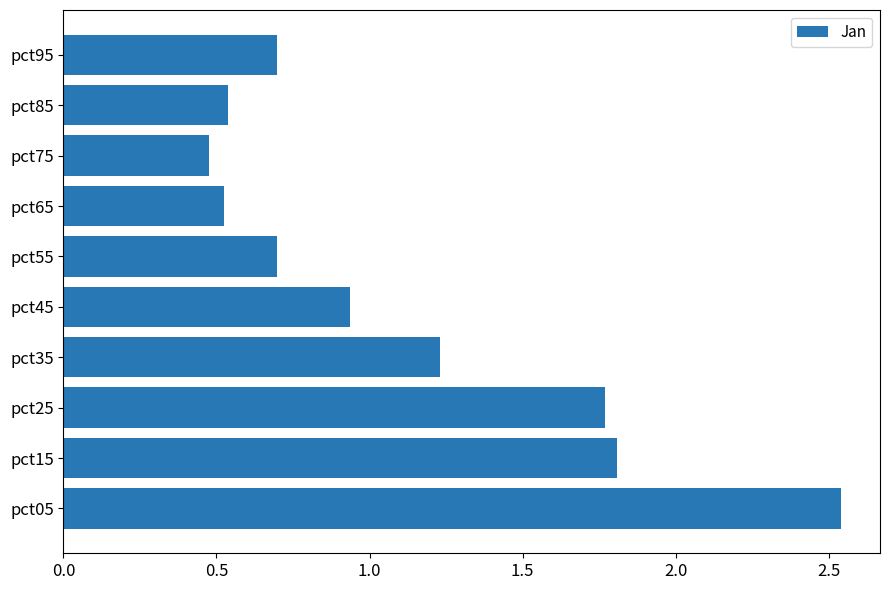

What is the average value?

1.1